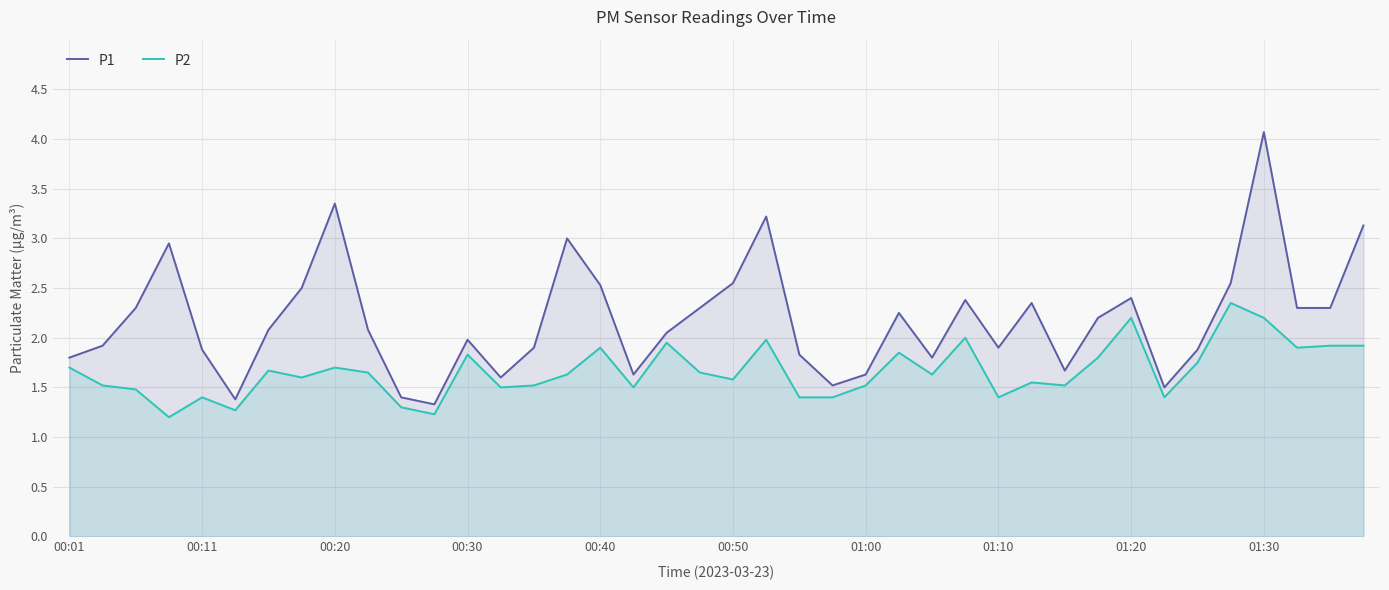

The value of P2 at 01:10 is 1.4. True or false?

True